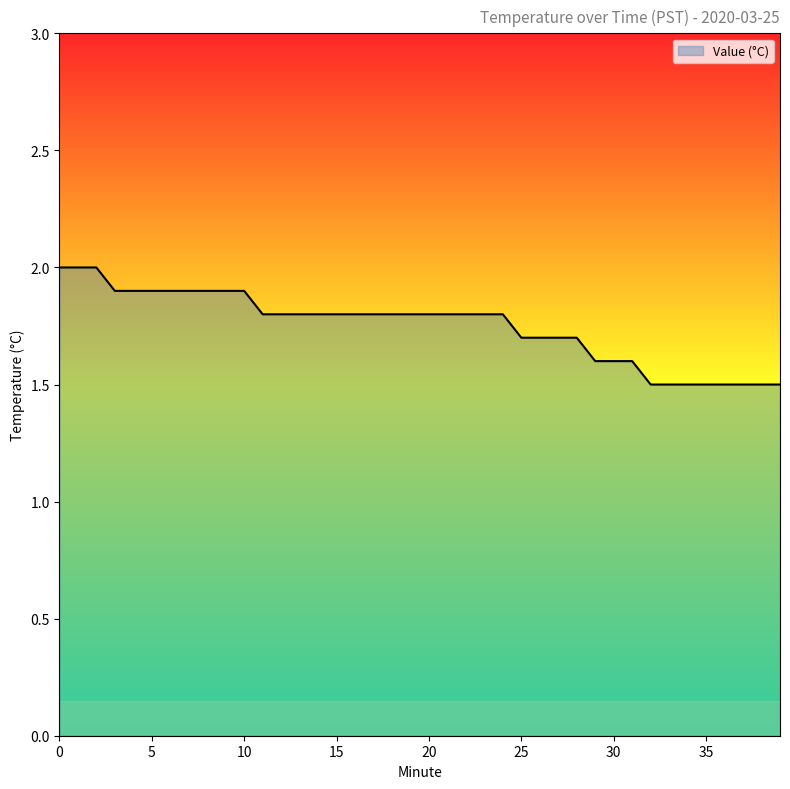

What is the difference between the second highest and second lowest values?

0.5